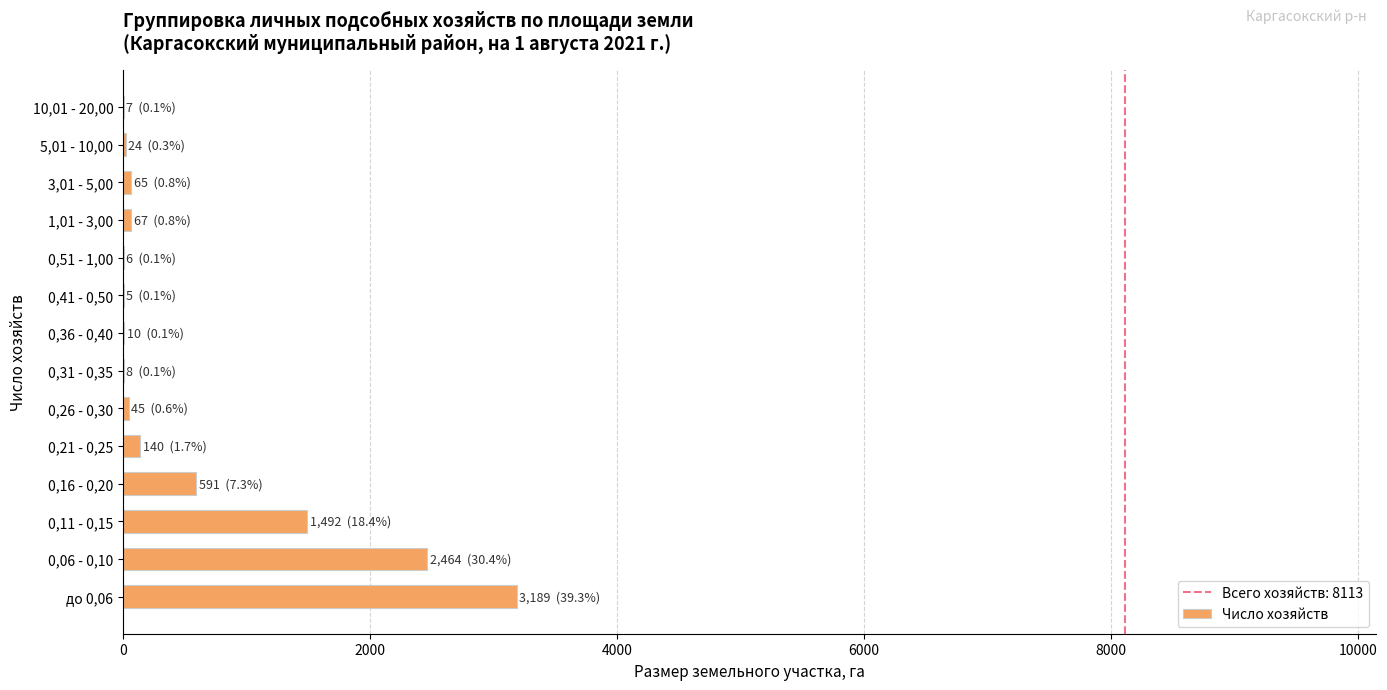

Count the number of data series in this chart.

1